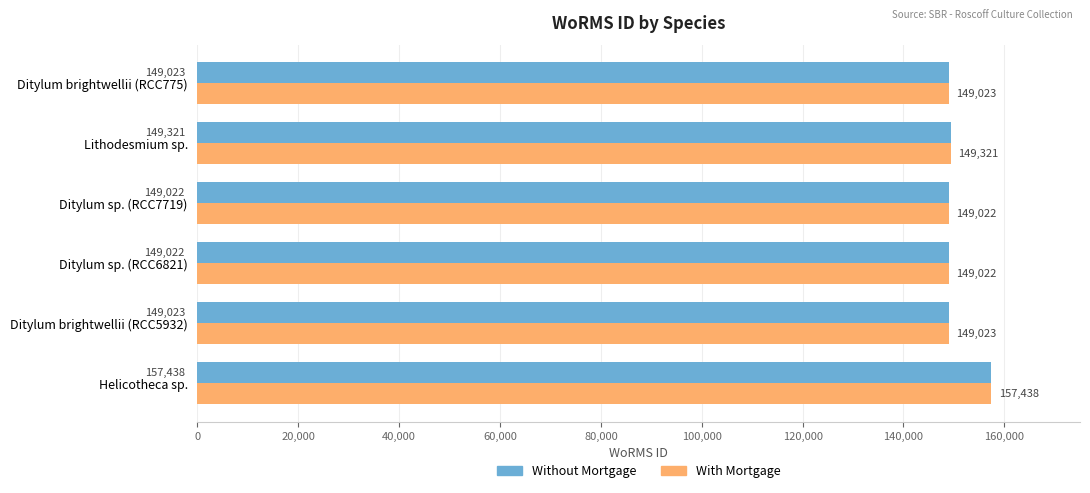

What is the minimum value for Without Mortgage?

149022